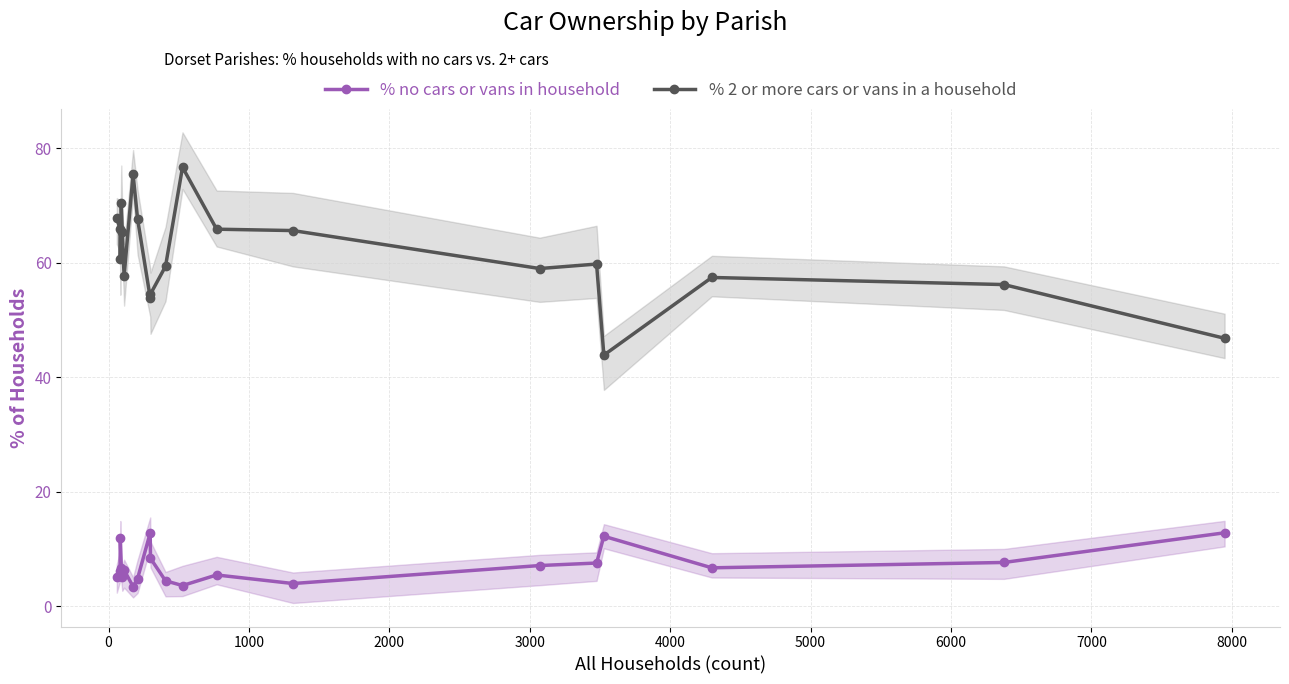

Does the chart have visible grid lines?

Yes